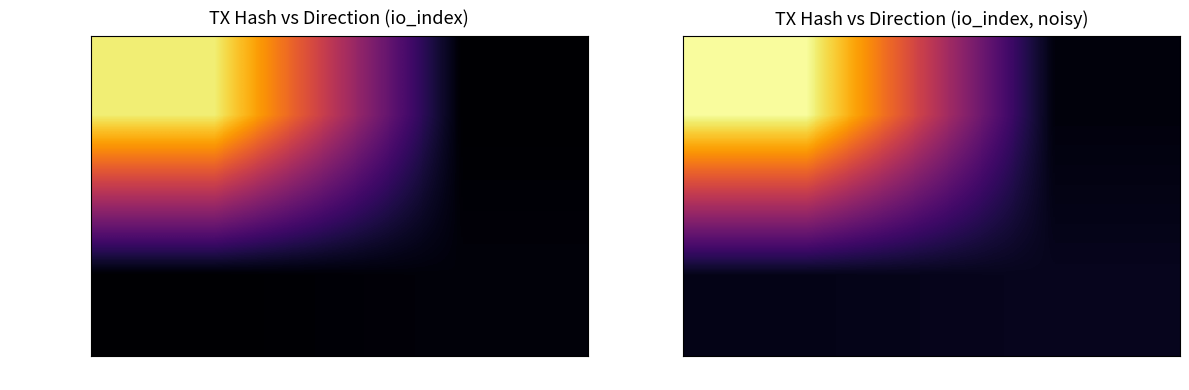

What is the maximum value shown in the chart?

408.5